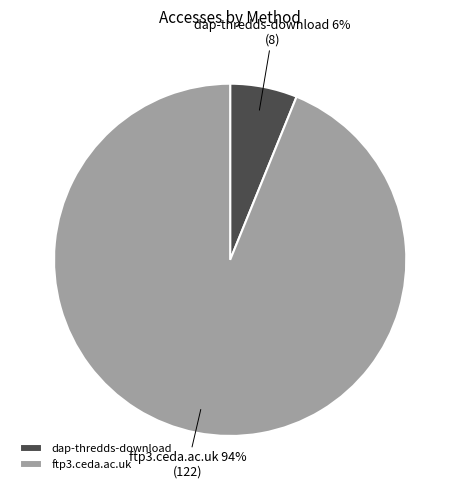

What percentage is the dap-thredds-download slice, to the nearest percent?

6%